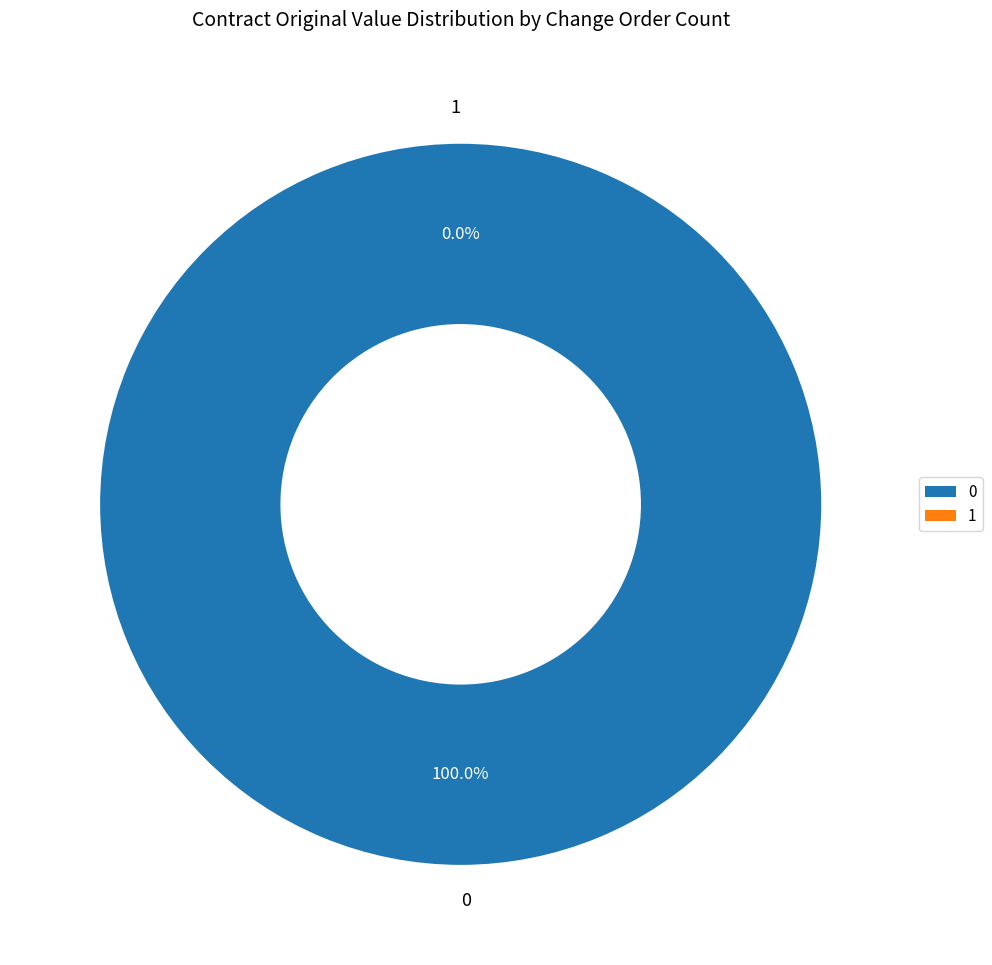

True or false: 0 accounts for 85% of the total.

False